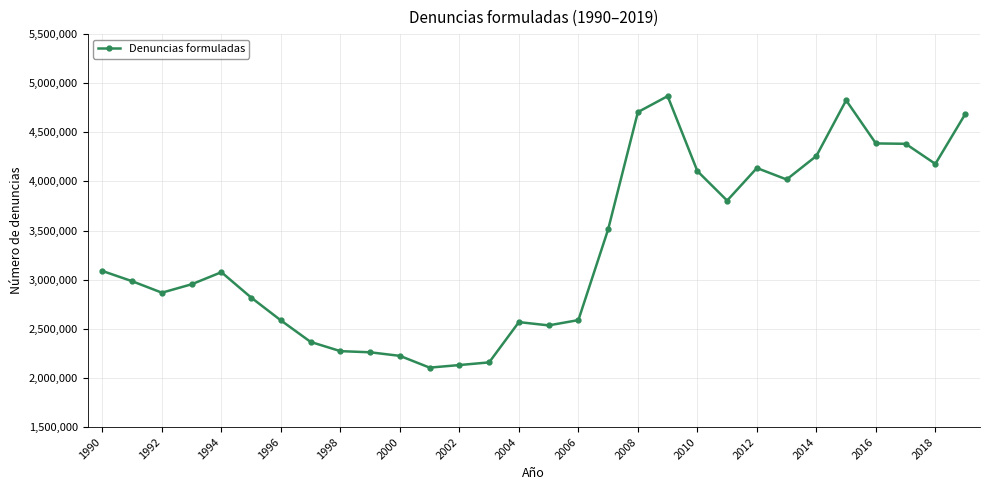

What is the value of the 26th point from the left?

4826246